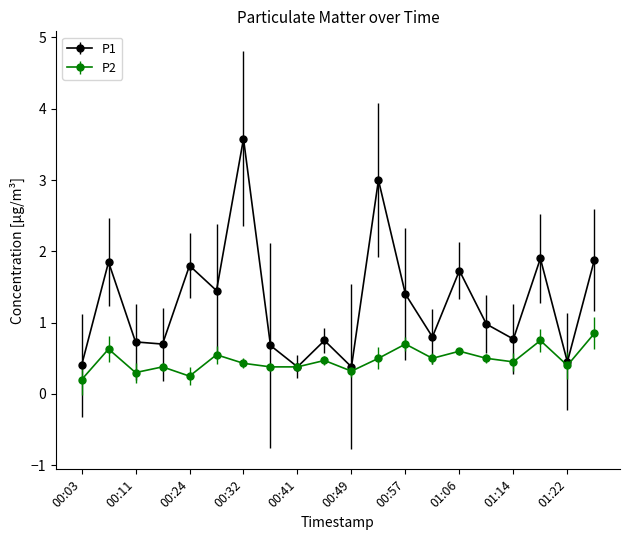

Which series has the largest total across all categories?

P1